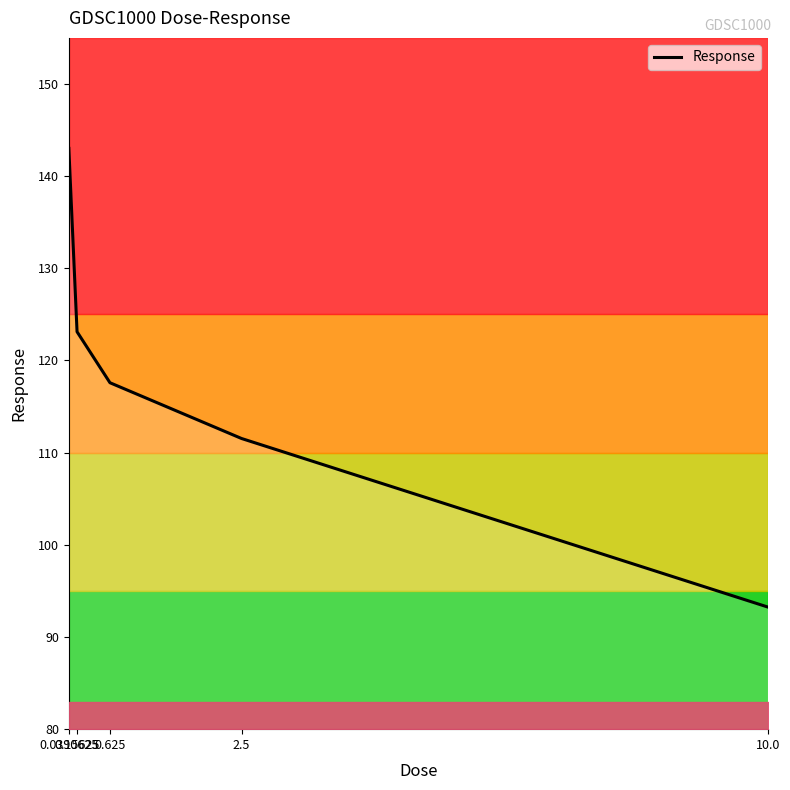

Approximately how many times larger is the value at 0.625 compared to 2.5?

1.1